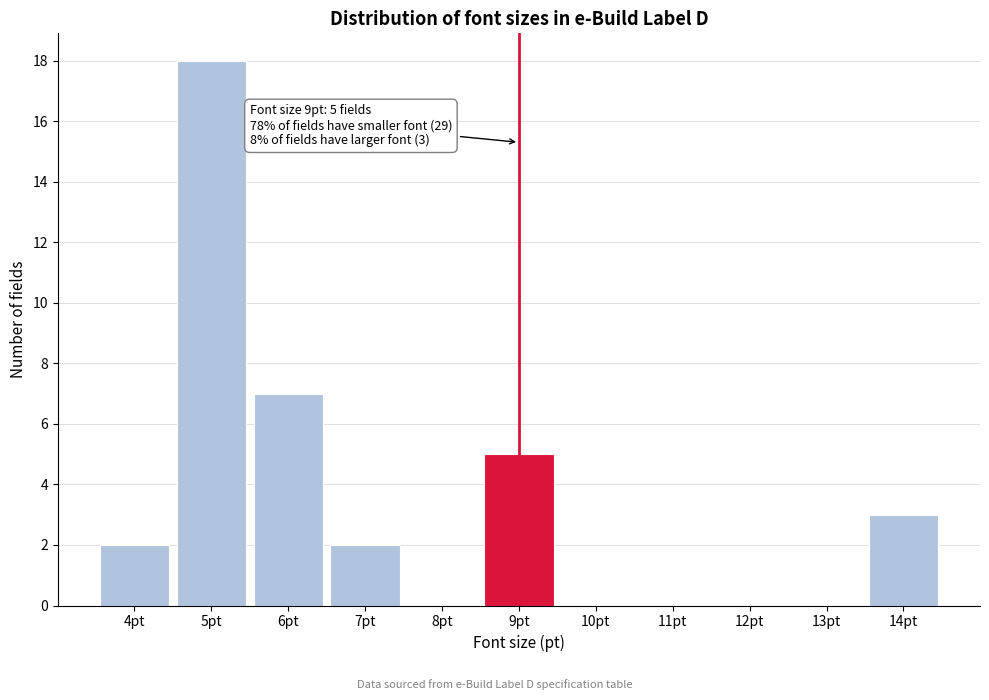

Reading left to right, list all the values displayed in this chart.

4pt=2	5pt=18	6pt=7	7pt=2	8pt=0	9pt=5	10pt=0	11pt=0	12pt=0	13pt=0	14pt=3